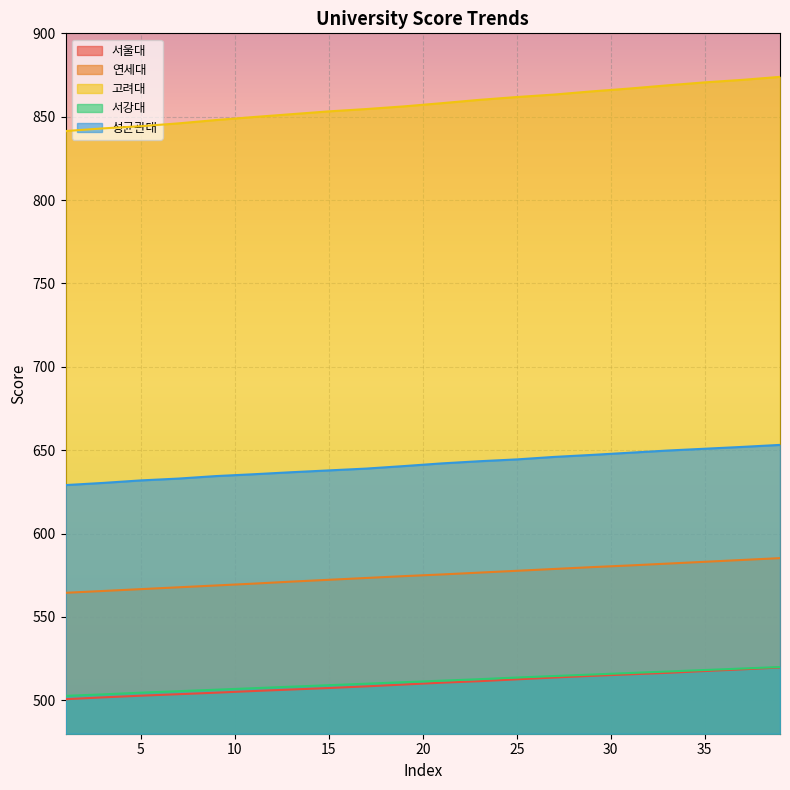

What is the average value of the 서울대 series?

510.1